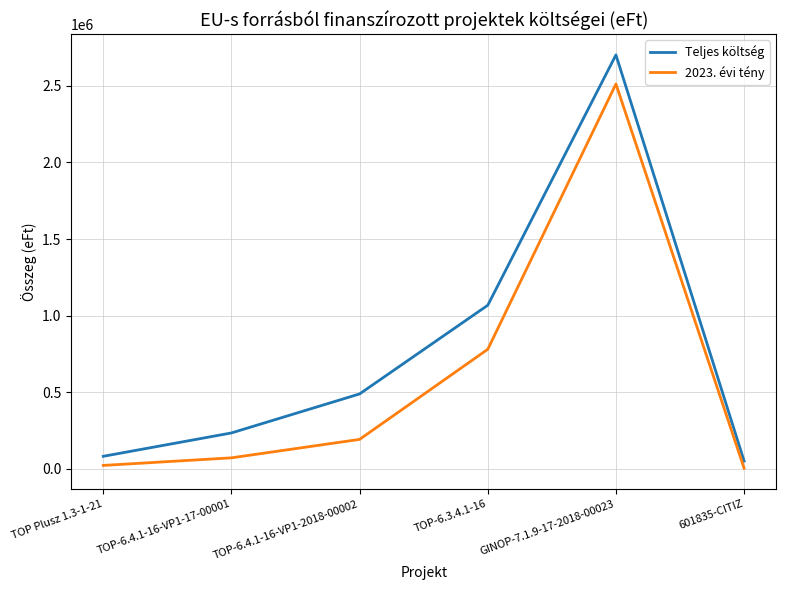

The 2023. évi tény series shows 71235 at TOP-6.4.1-16-VP1-17-00001. True or false?

True